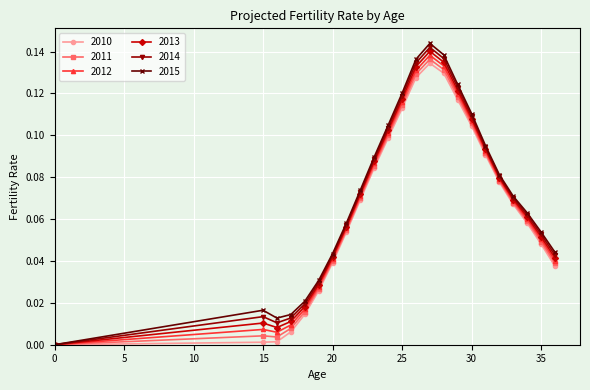

Which series has the widest spread of values?

2015